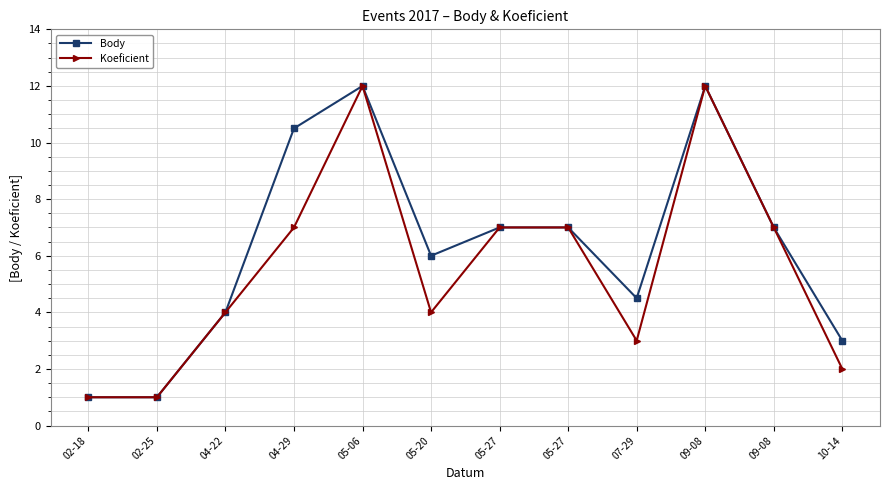

How many series are shown in this chart?

2